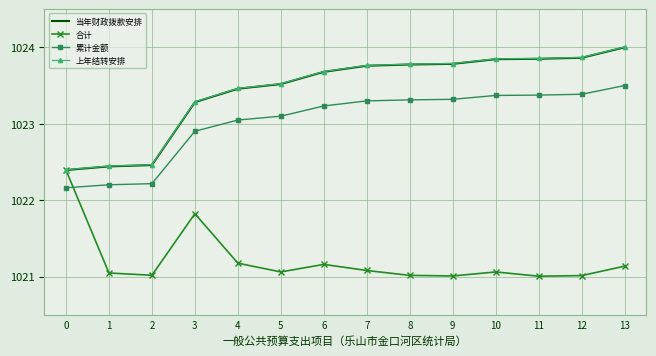

Which category has the highest value across all series?

13